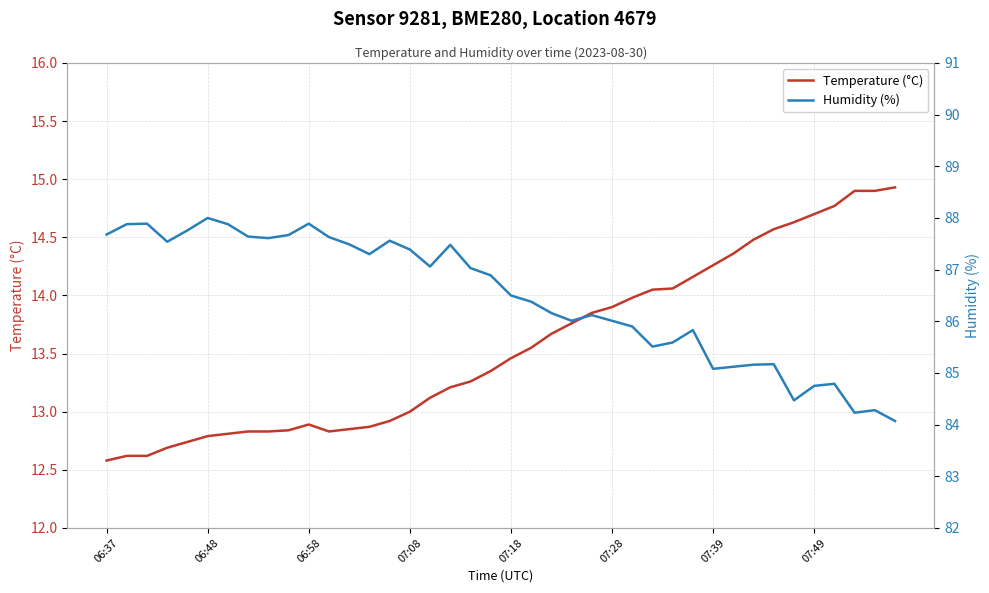

The value of Temperature (°C) at 07:18 is 5.2. True or false?

False